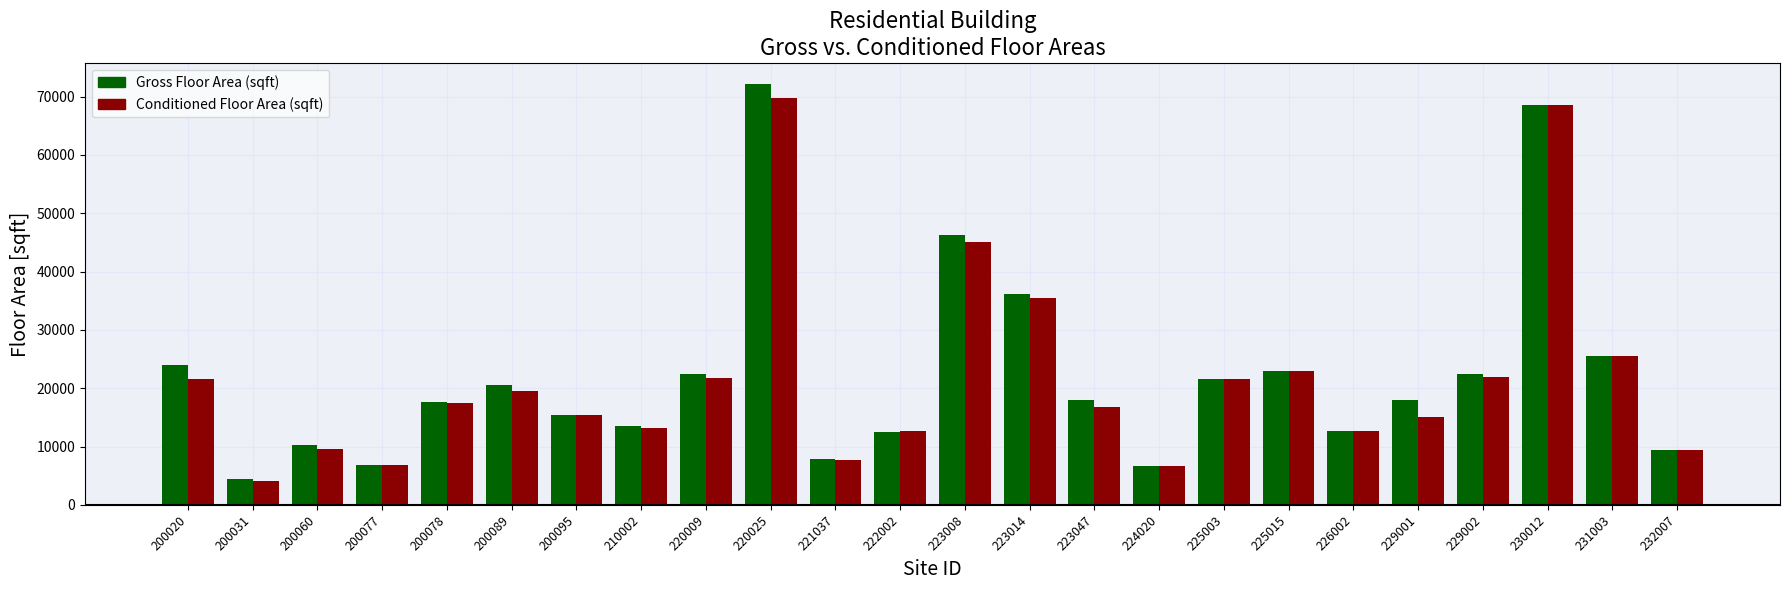

At how many categories does at least one series exceed 54608?

2